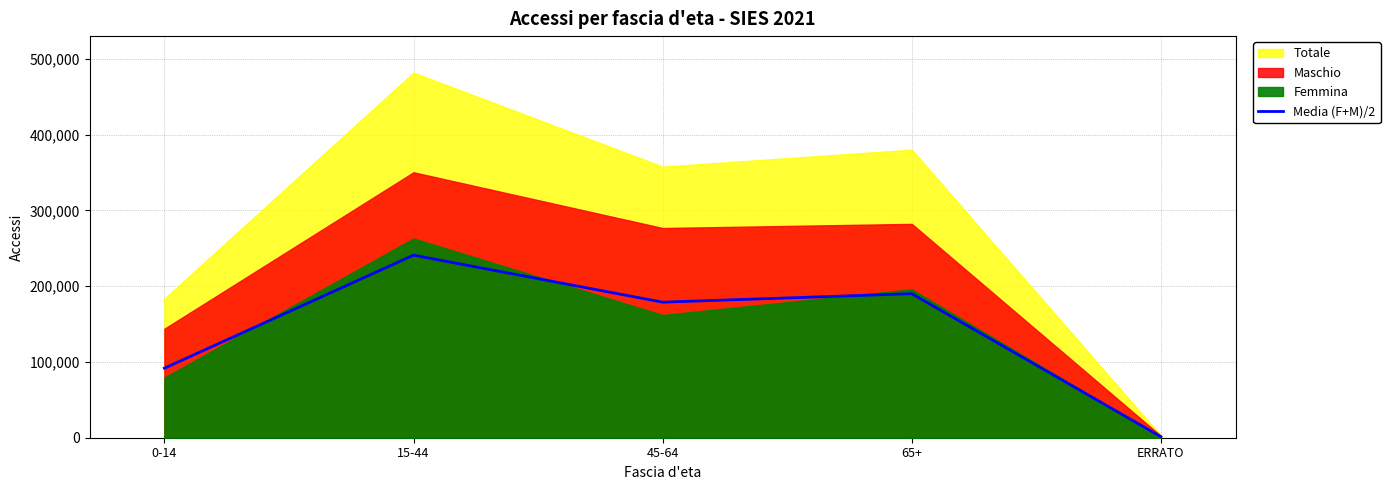

Reading right to left, extract all data points from this chart.

1350.5	190095.0	178904.5	240944.5	91794.0